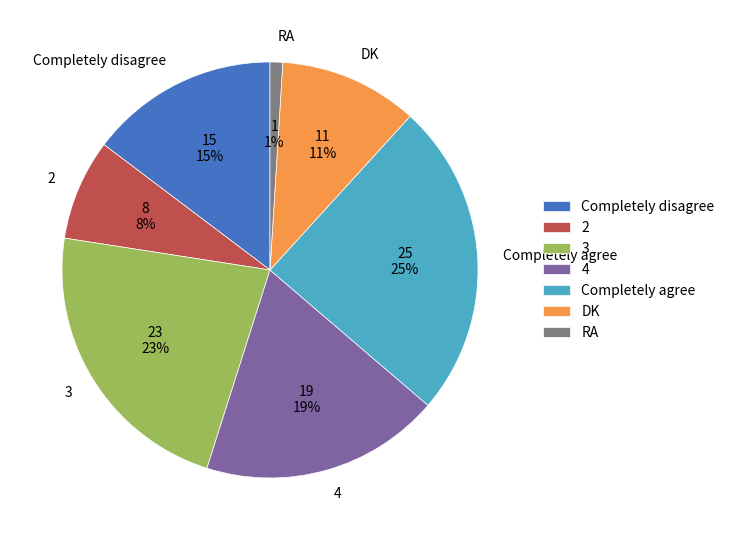

Which slice is the largest?

Completely agree